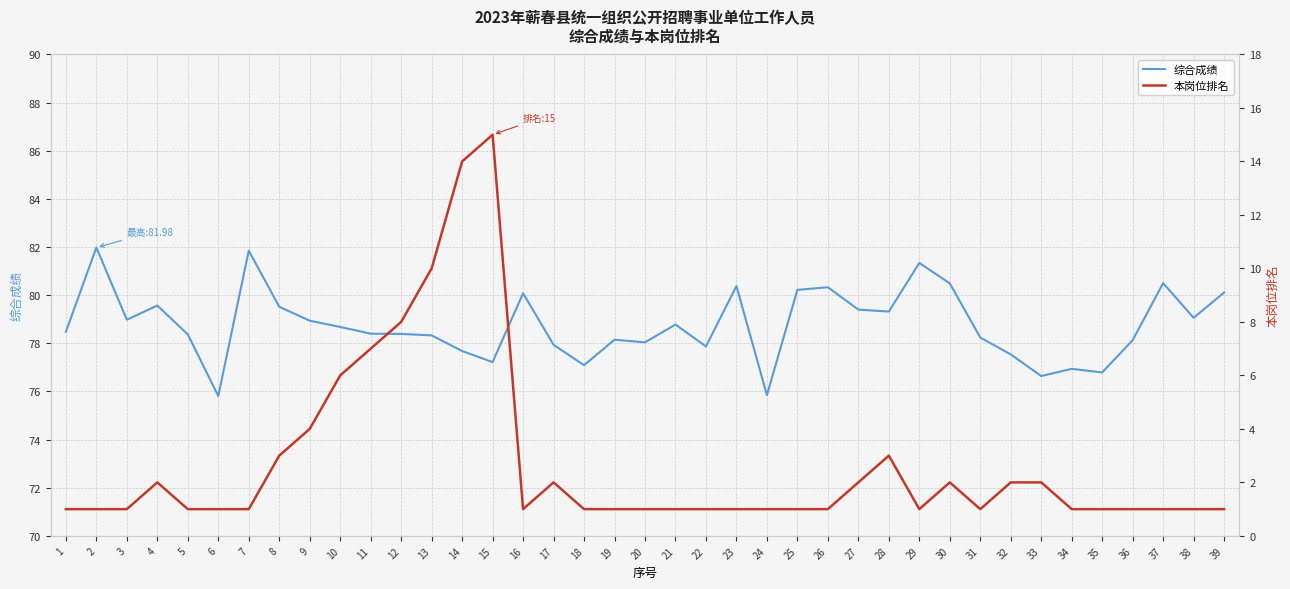

At which label is 本岗位排名 closest to 8?

12